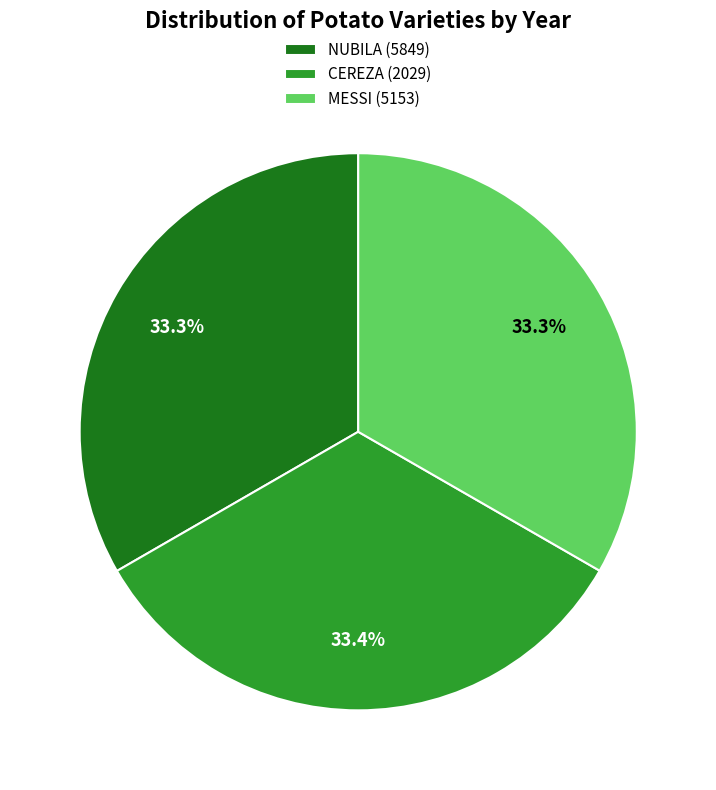

How many slices are in this pie chart?

3